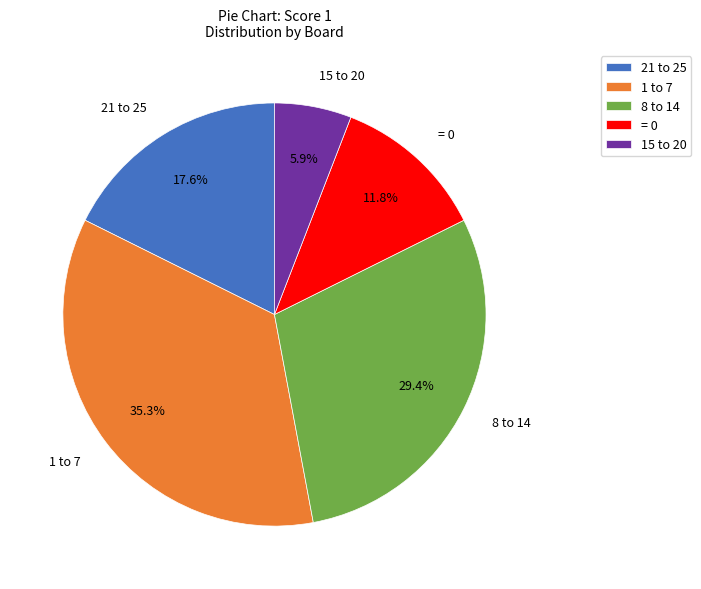

How much of the chart is everything except = 0?

88.2%